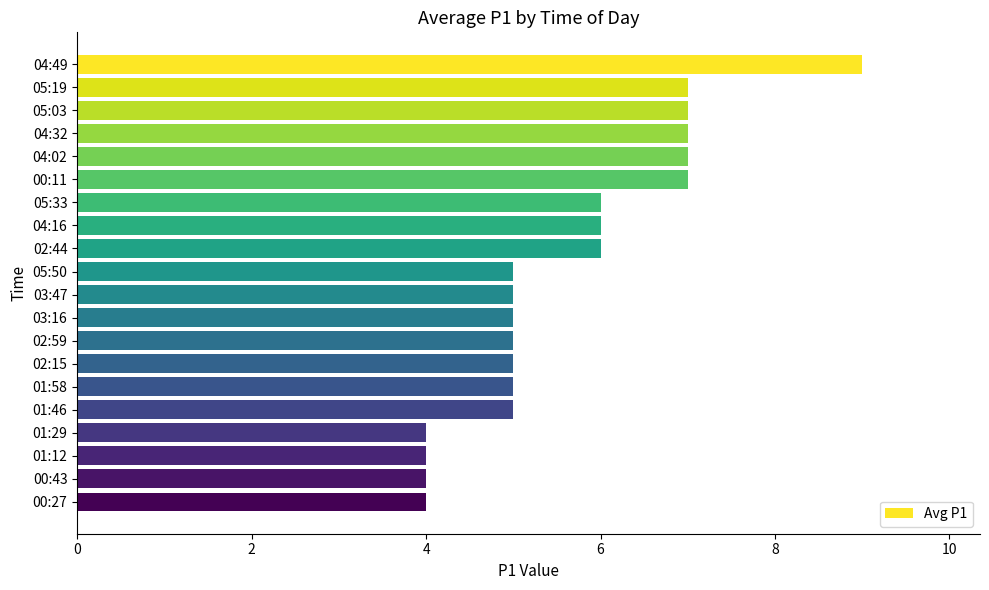

The chart shows a value of 8 at 02:15. True or false?

False